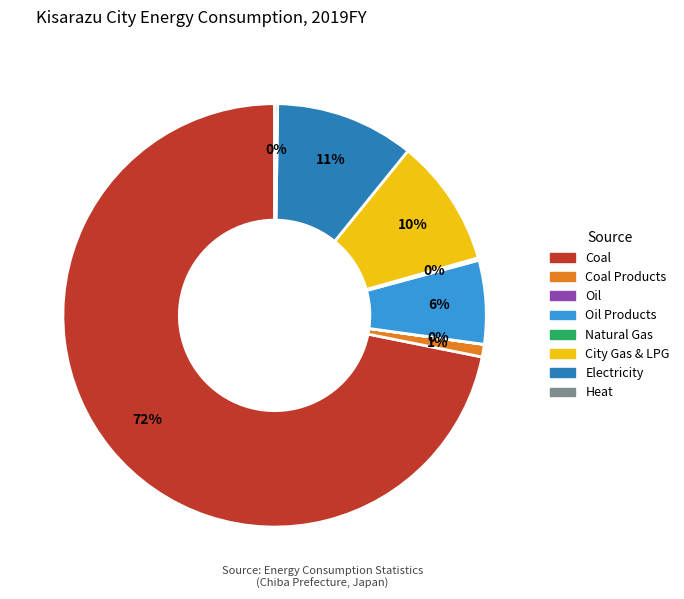

Is it true that Coal is 78% of the pie?

False